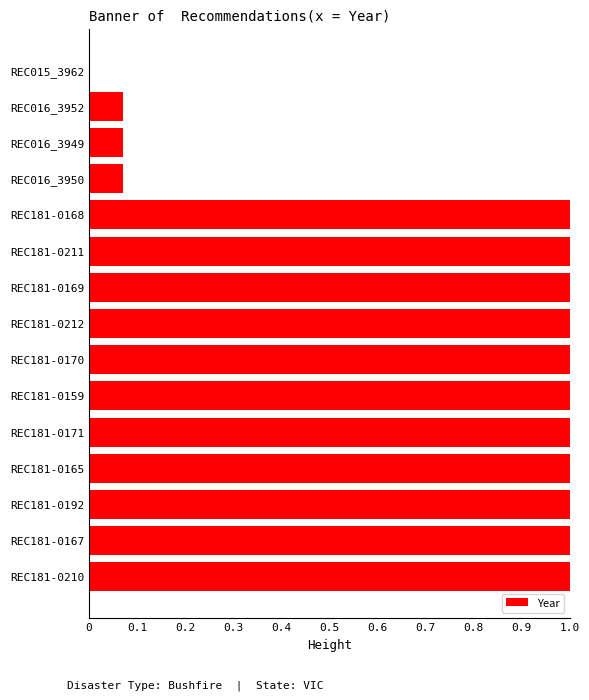

What is the sum of the values at REC181-0165 and REC181-0211?

2.0